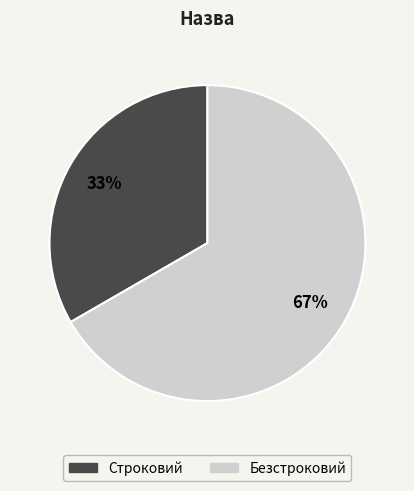

Approximately how many times larger is the value at Строковий compared to Безстроковий?

0.5